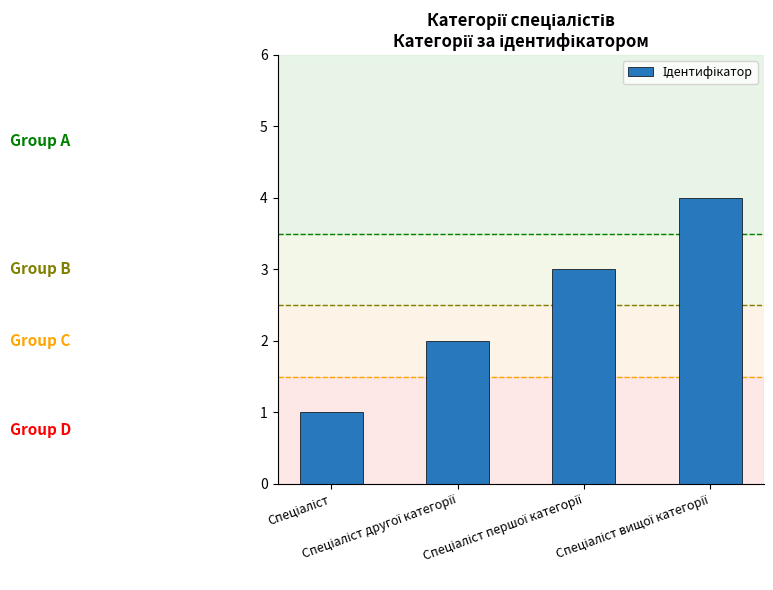

What is the maximum value shown in the chart?

4